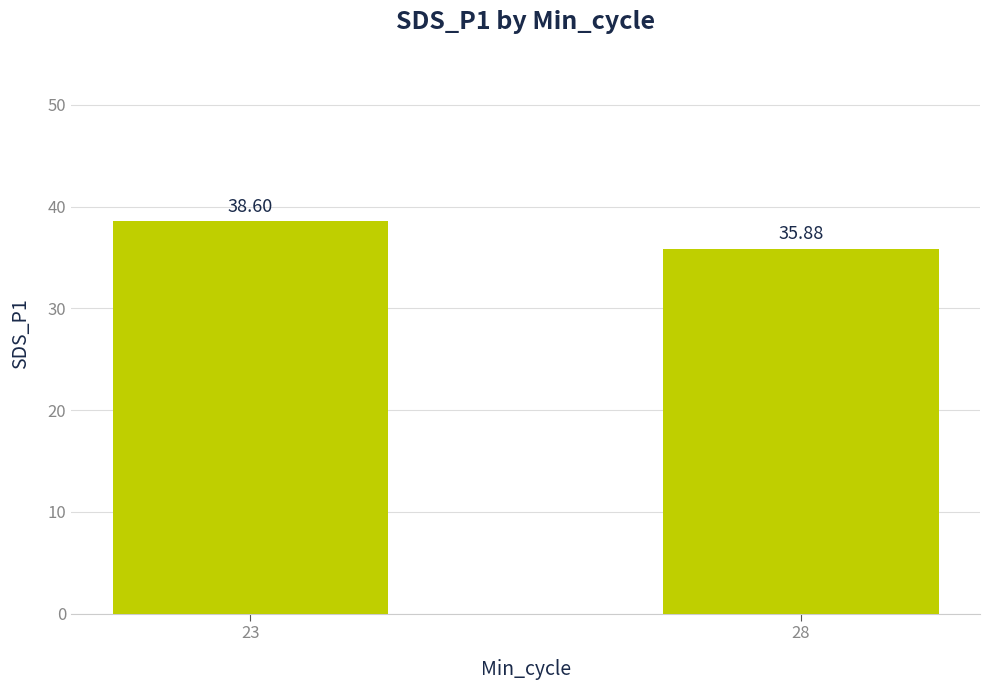

What is the value of the 1st bar from the left?

38.6